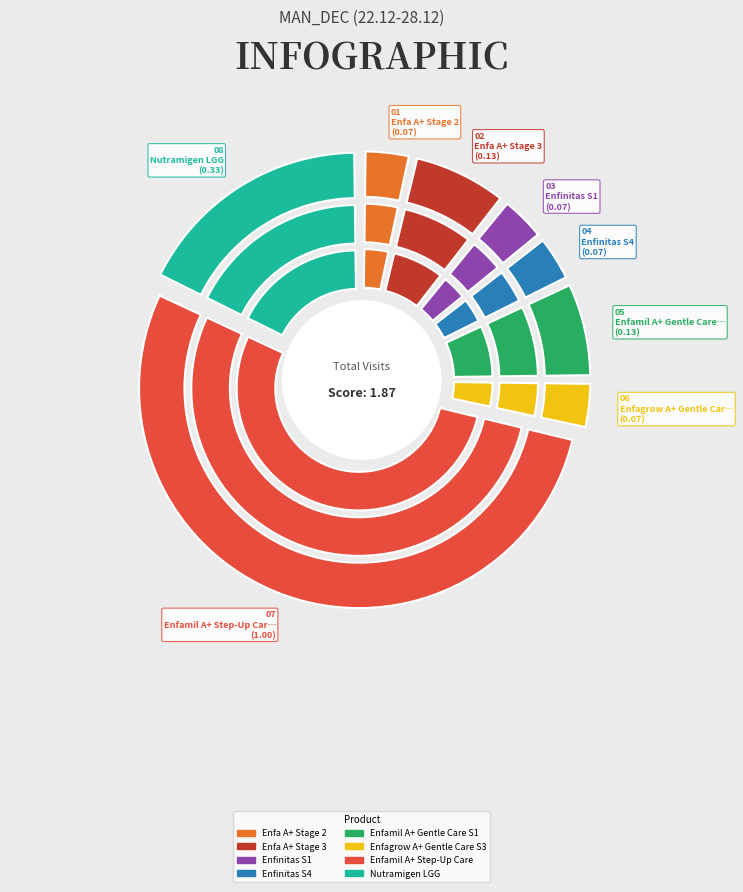

The Nutramigen LGG slice represents 18% of the pie. True or false?

True